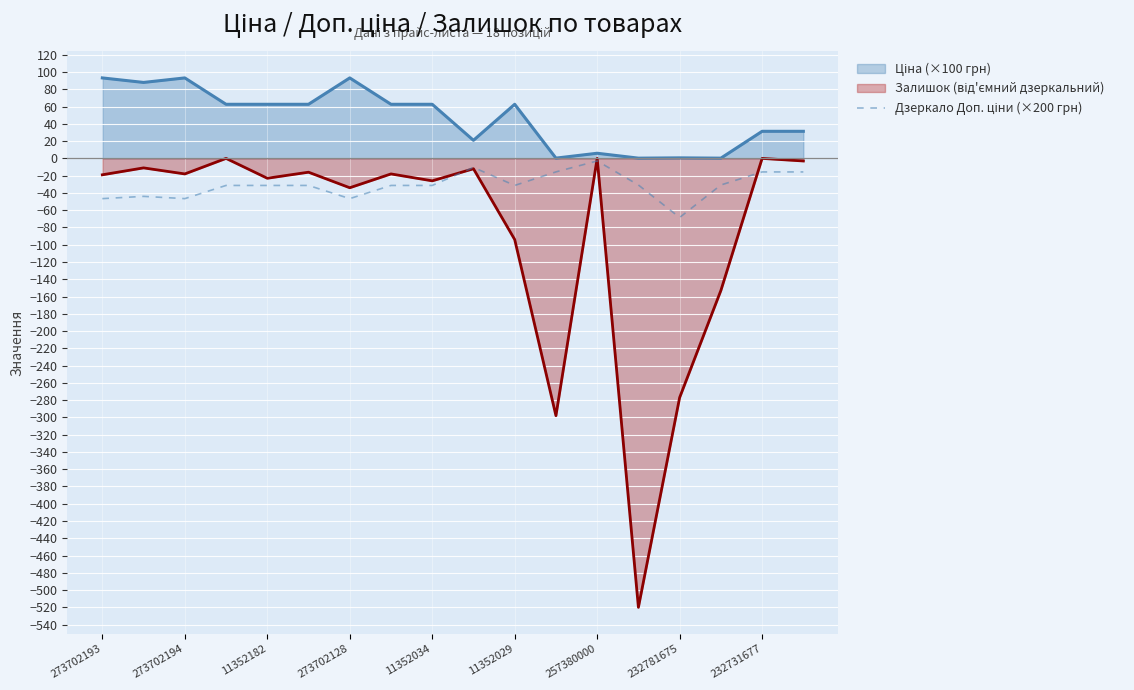

What is the difference between the highest and lowest values at 11352029?

156.7